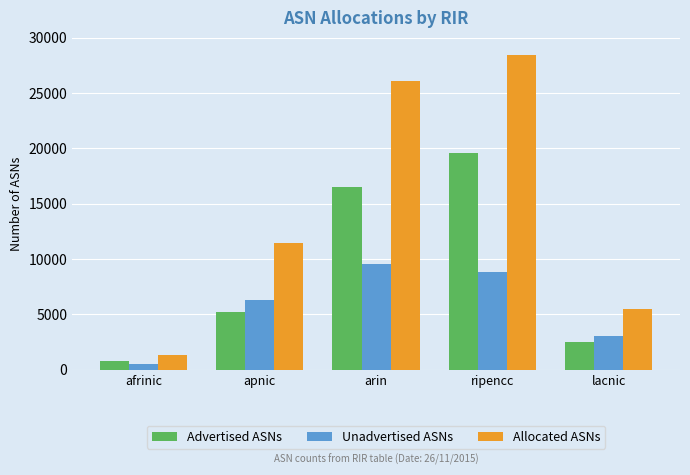

Are the bars horizontal?

No